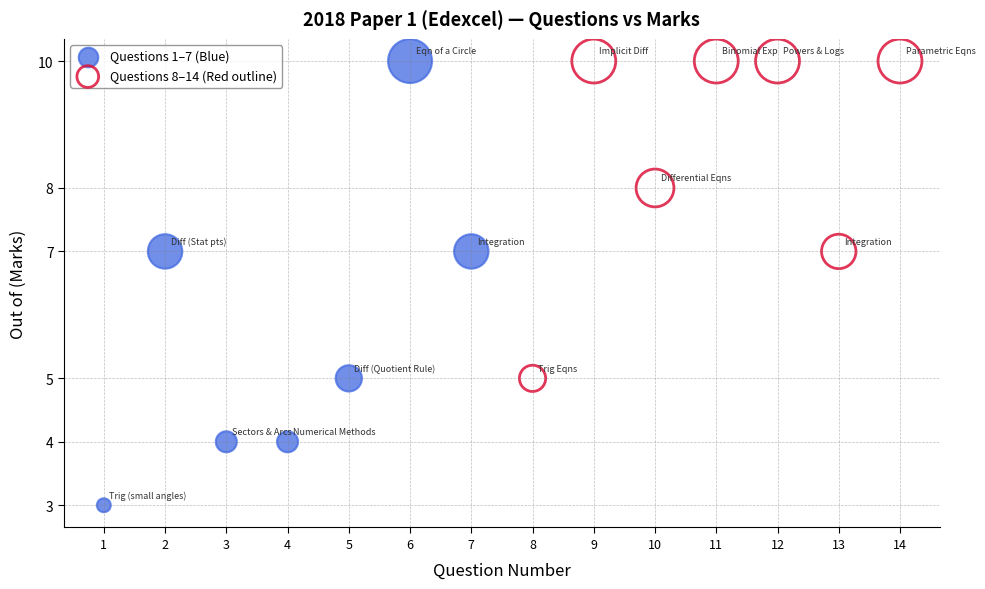

Which series reaches the minimum Y coordinate?

Questions 1–7 (Blue)